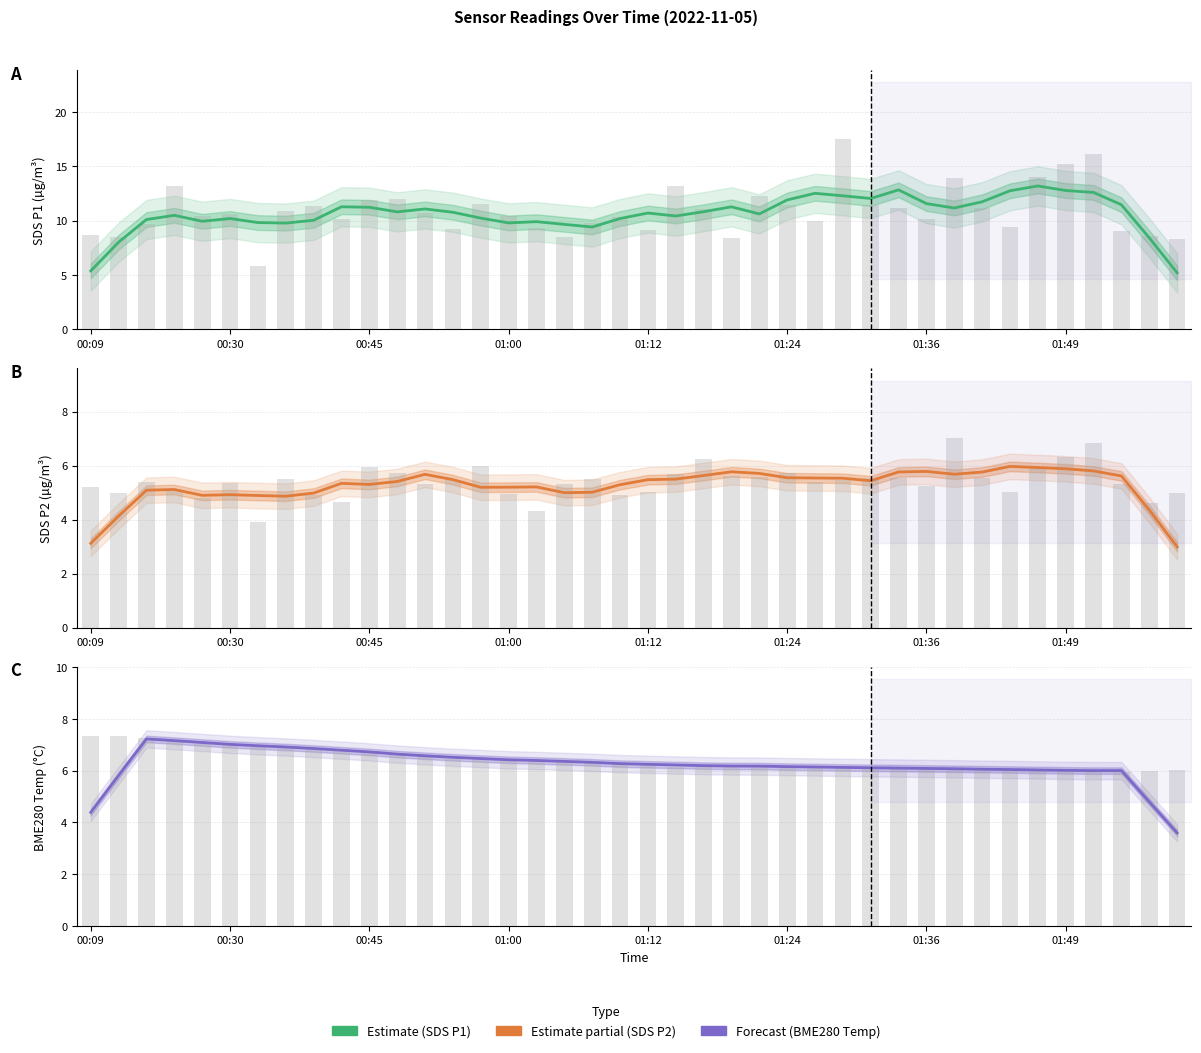

Which series has the largest range (max minus min)?

SDS_P1